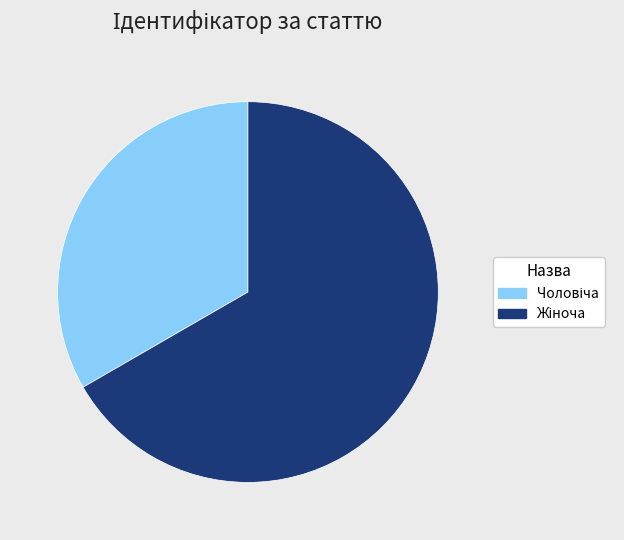

Does any single category account for the majority?

Yes